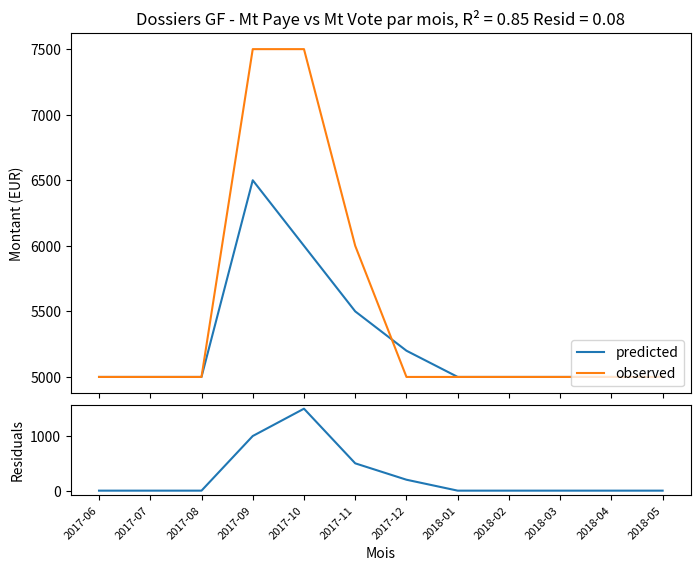

Reading left to right, transcribe all the data shown in this chart.

predicted: 2017-06=5000	2017-07=5000	2017-08=5000	2017-09=6500	2017-10=6000	2017-11=5500	2017-12=5200	2018-01=5000	2018-02=5000	2018-03=5000	2018-04=5000	2018-05=5000
observed: 2017-06=5000	2017-07=5000	2017-08=5000	2017-09=7500	2017-10=7500	2017-11=6000	2017-12=5000	2018-01=5000	2018-02=5000	2018-03=5000	2018-04=5000	2018-05=5000
residuals: 2017-06=0	2017-07=0	2017-08=0	2017-09=1000	2017-10=1500	2017-11=500	2017-12=200	2018-01=0	2018-02=0	2018-03=0	2018-04=0	2018-05=0